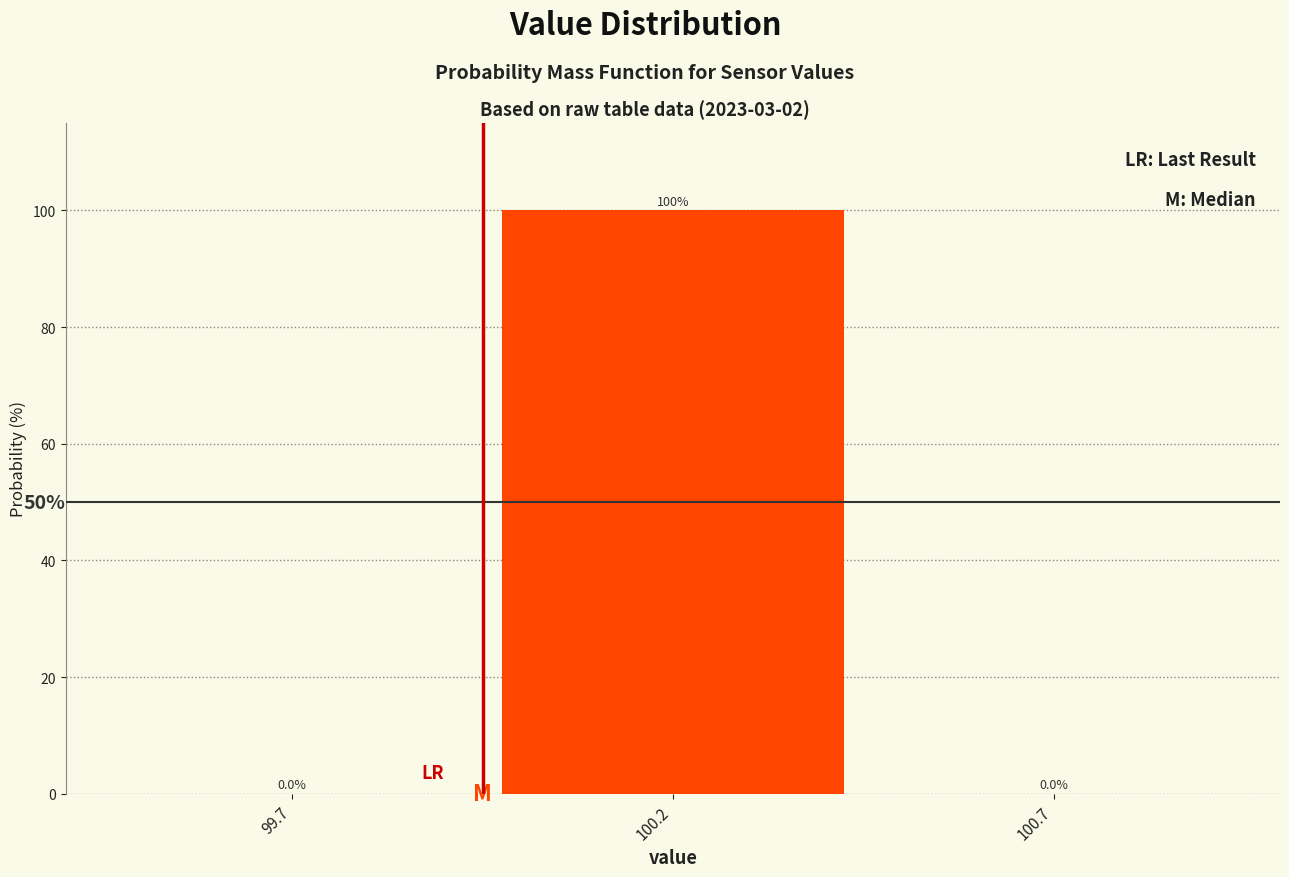

Reading left to right, what are all the values shown in this chart?

99.7=0	100.2=100	100.7=0